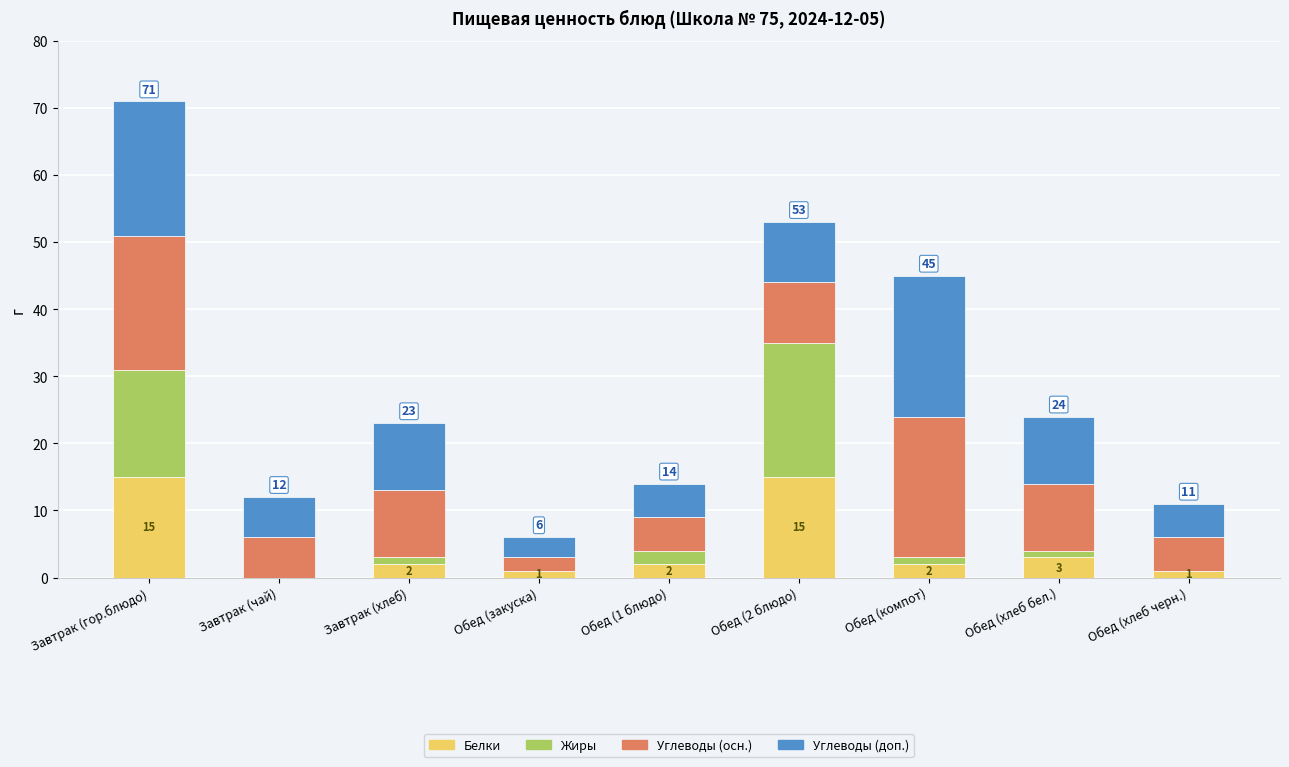

What is the sum of all Белки values?

41